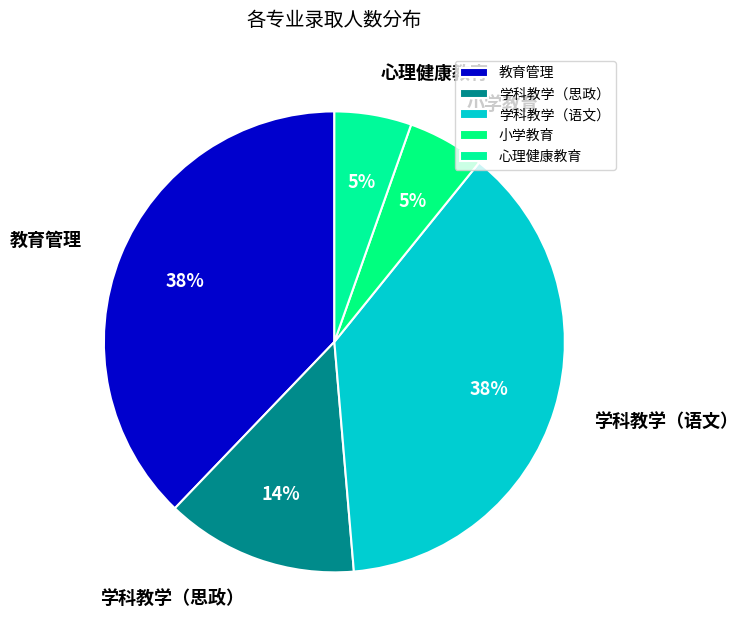

What percentage is the 心理健康教育 slice, to the nearest percent?

5%